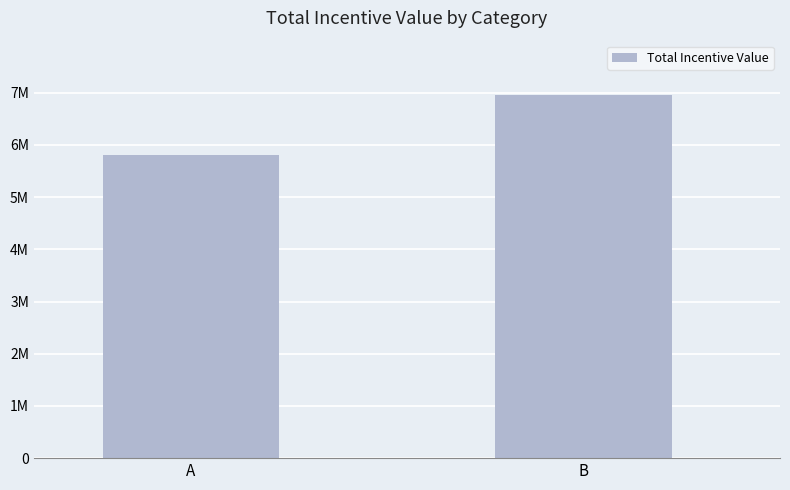

True or false: the data shows 12227622.6 at B.

False